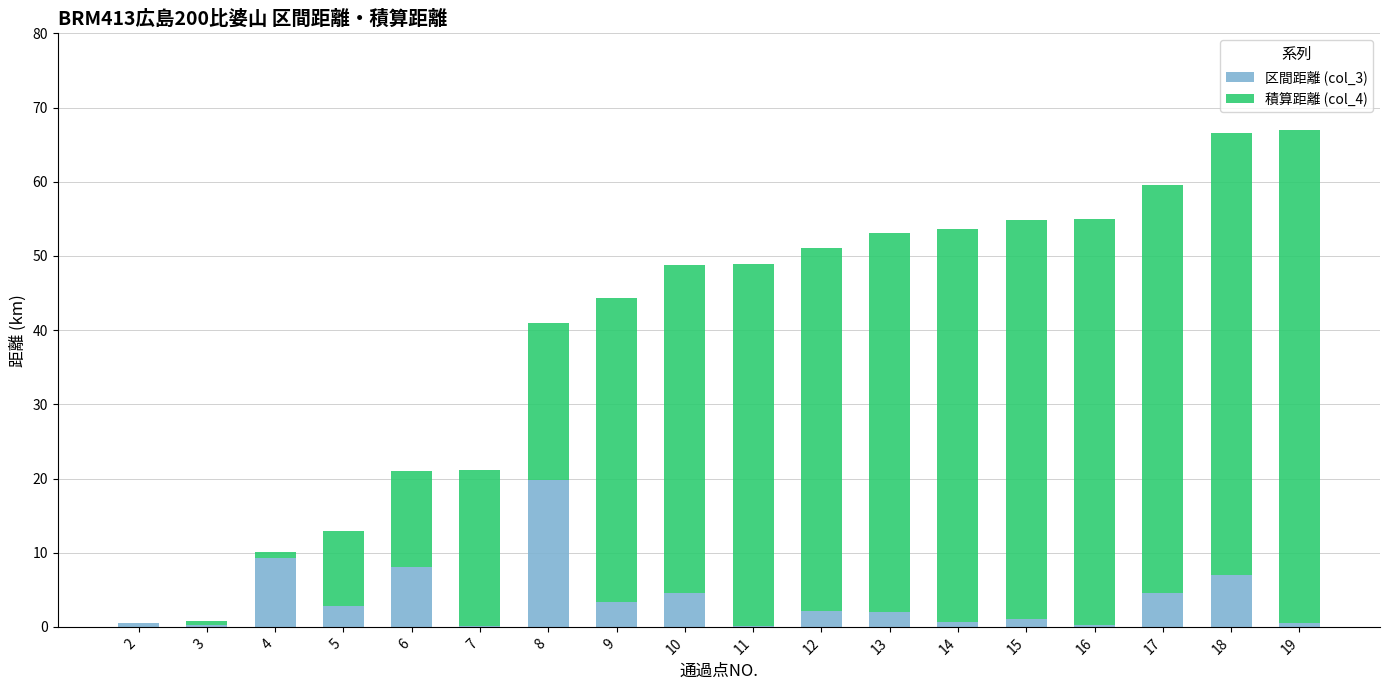

True or false: 区間距離 (col_3) has a value of 0.6 at 14.

True